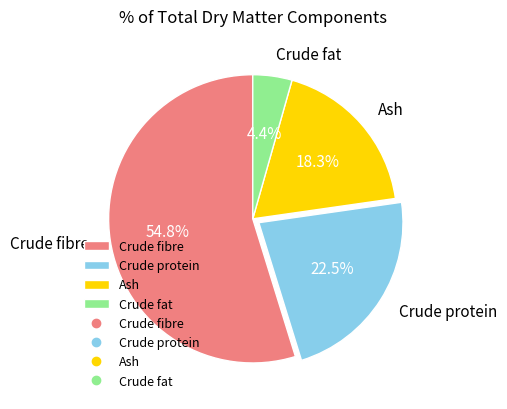

Rank the categories by value from highest to lowest.

Crude fibre, Crude protein, Ash, Crude fat